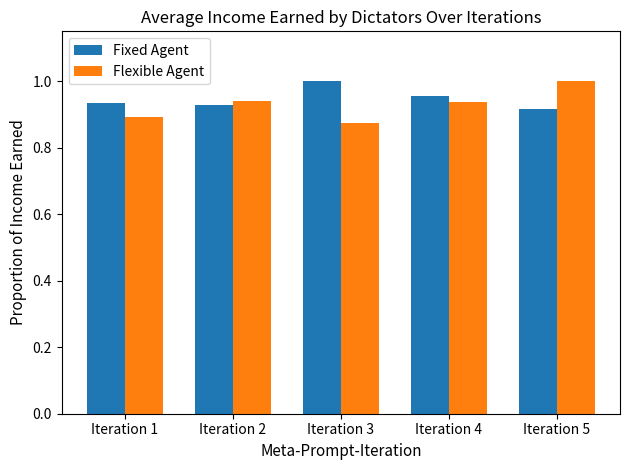

Which series has the largest range (max minus min)?

Flexible Agent